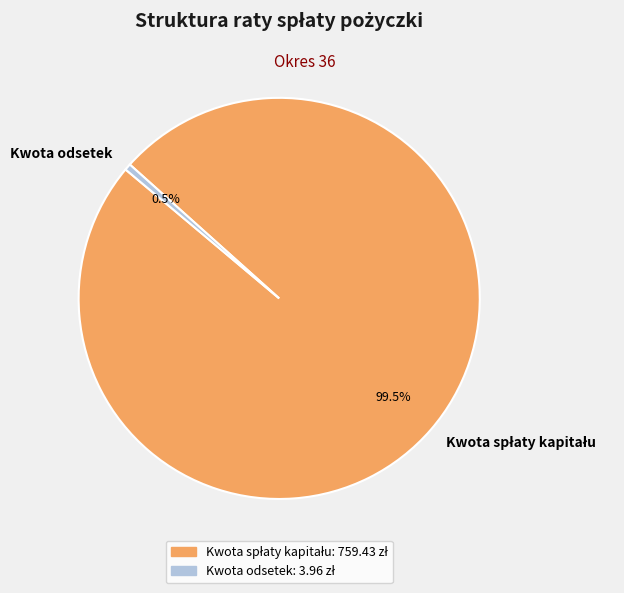

Is Kwota odsetek the majority of the pie?

No